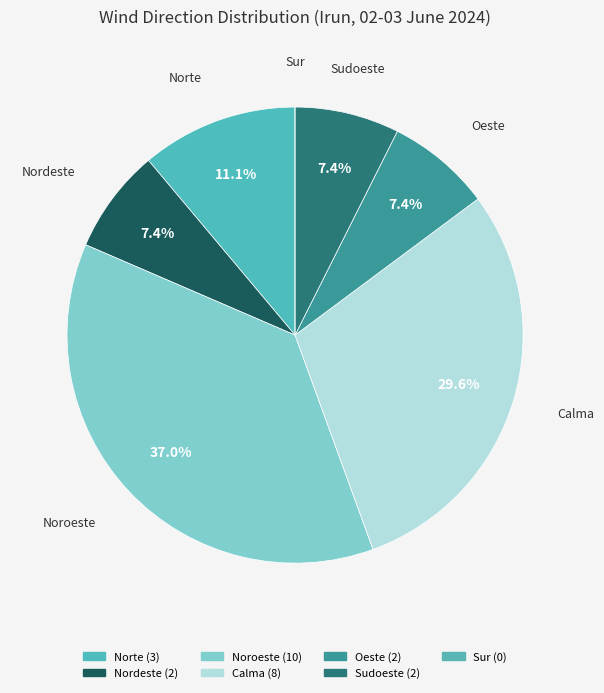

How many segments does this pie chart have?

7